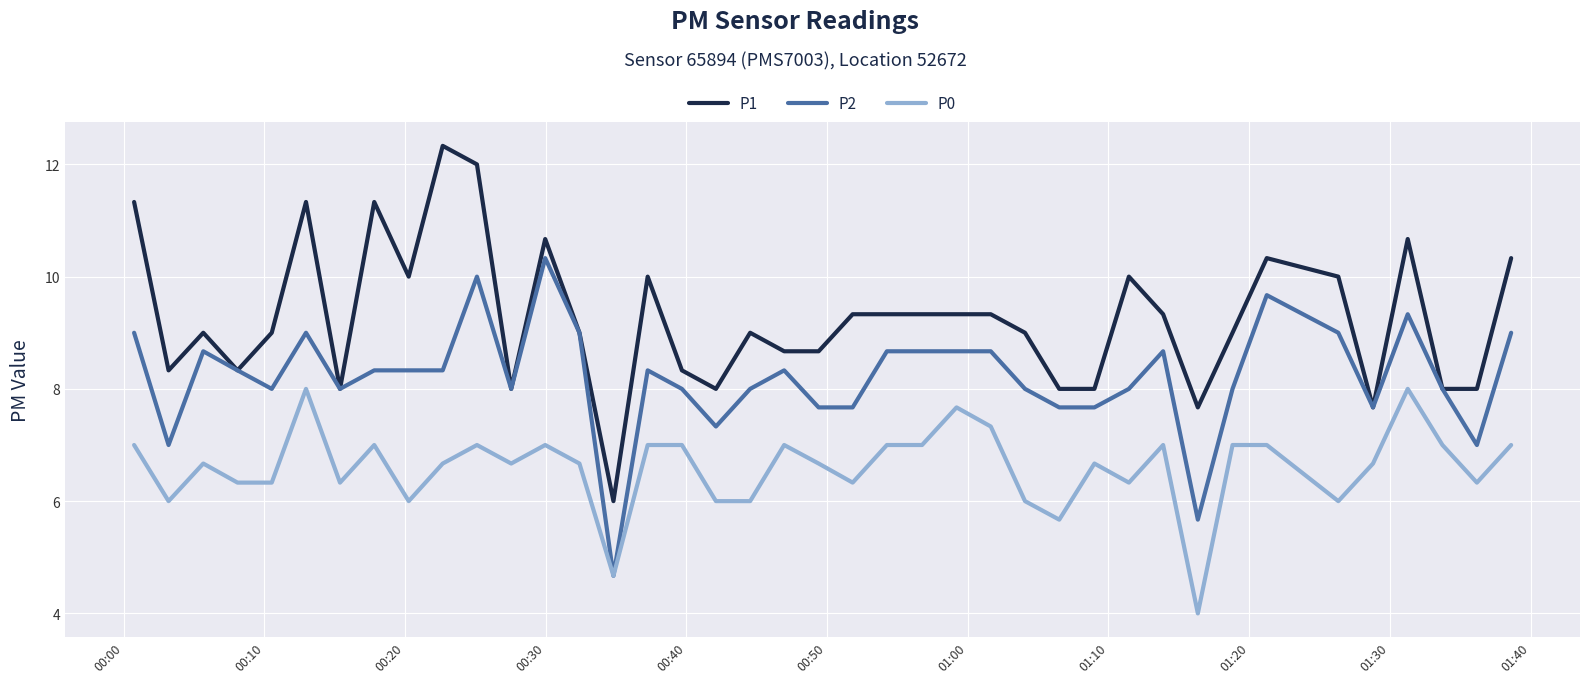

Which series has the largest range (max minus min)?

P1